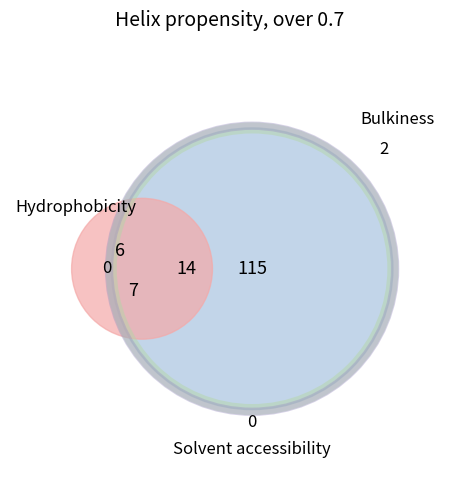

How much of the chart is everything except I?

70.0%